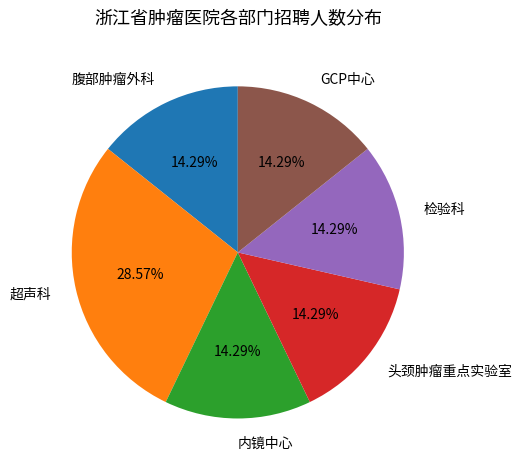

Combined, do 检验科 and 内镜中心 account for over 50%?

No